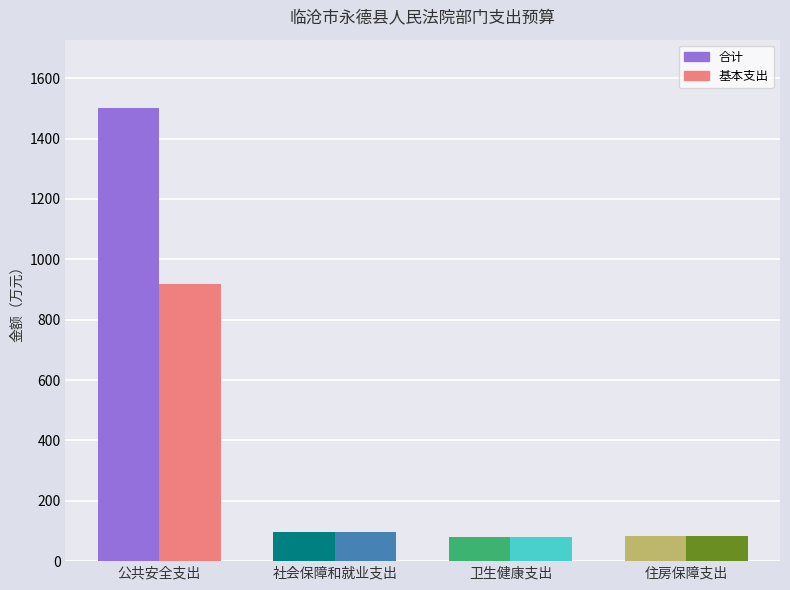

How many distinct data groups are displayed?

2